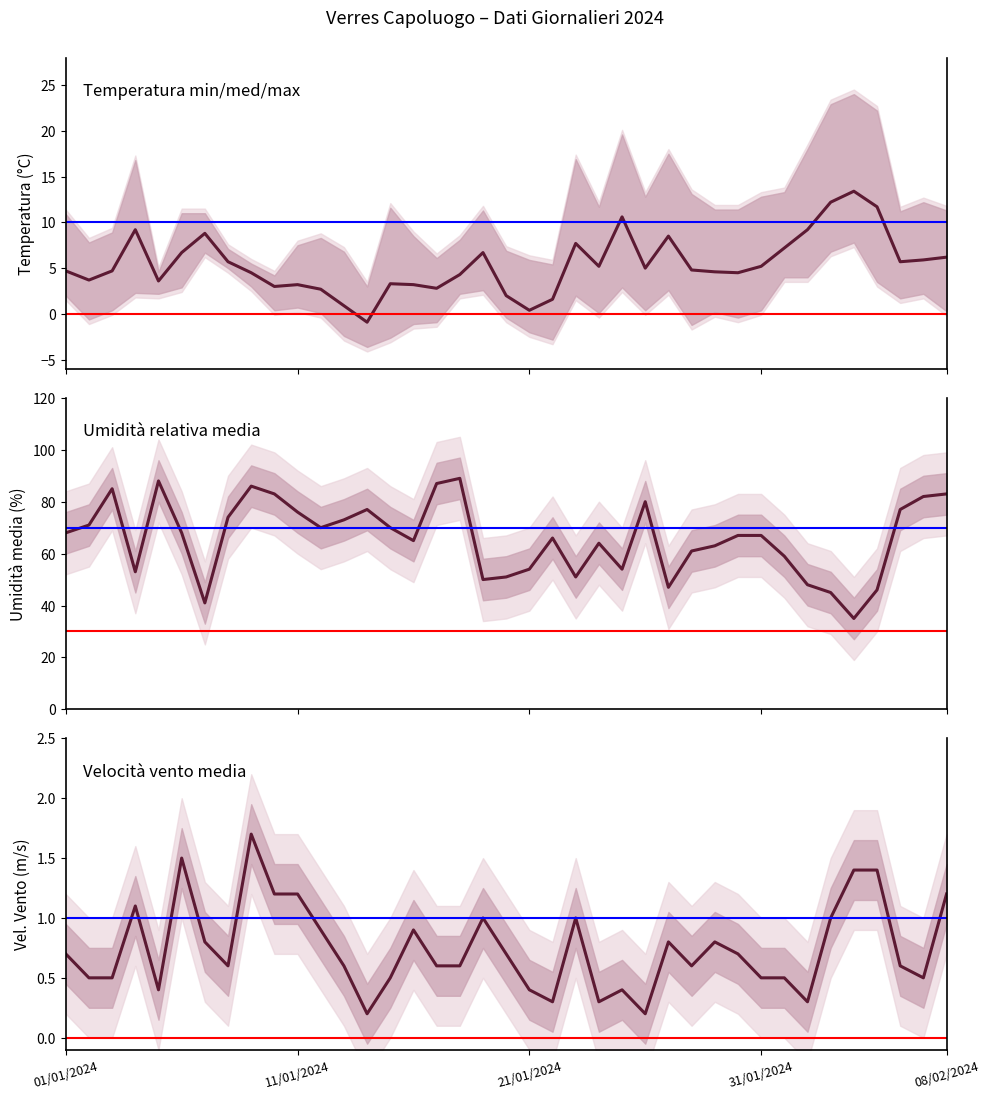

True or false: Vel_Vento_med_m/s and Umid_med_% intersect in this chart.

False